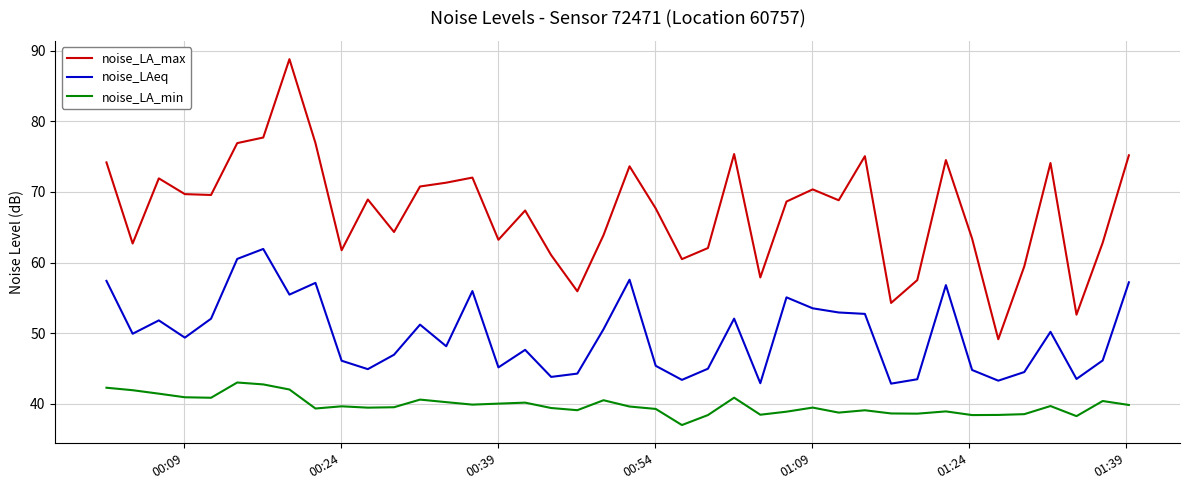

True or false: noise_LA_max and noise_LA_min intersect in this chart.

False